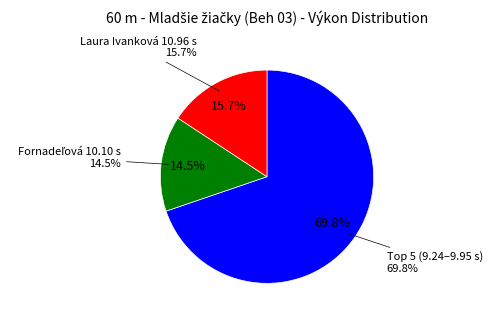

To the nearest percent, what percentage of the pie is Fornadeľová Michaela?

14%